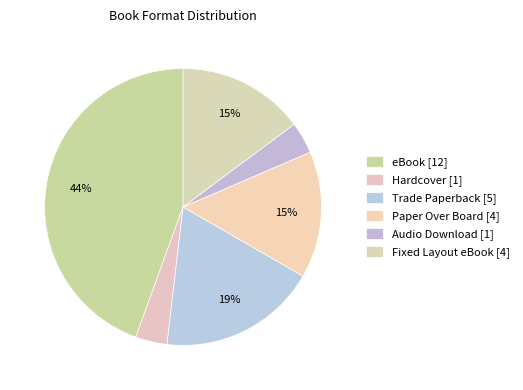

Is it true that Audio Download is 4% of the pie?

True